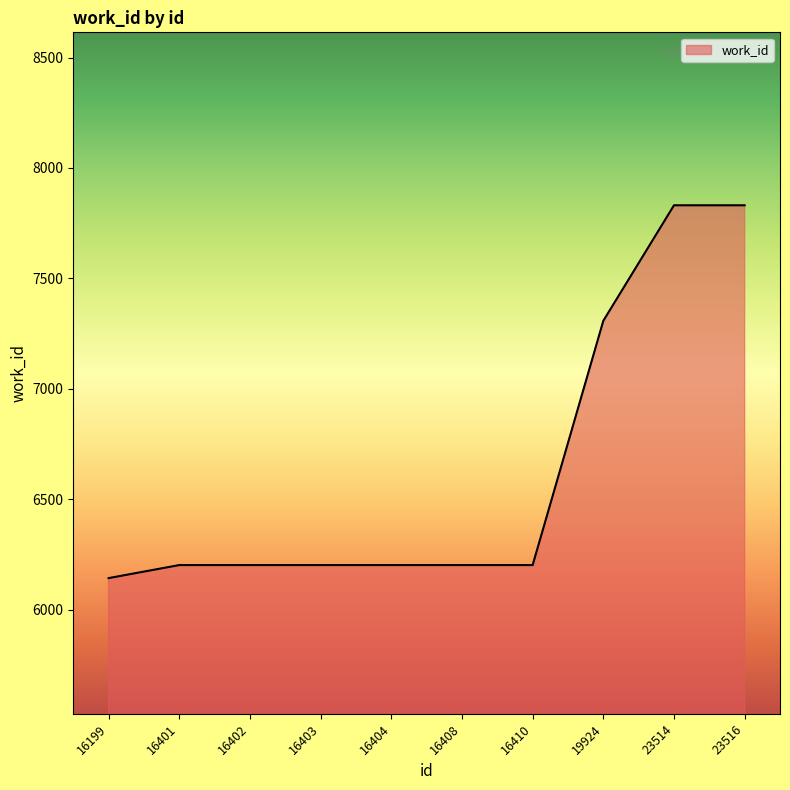

Reading left to right, what are all the values shown in this chart?

16199=6143	16401=6202	16402=6202	16403=6202	16404=6202	16408=6202	16410=6202	19924=7308	23514=7831	23516=7831